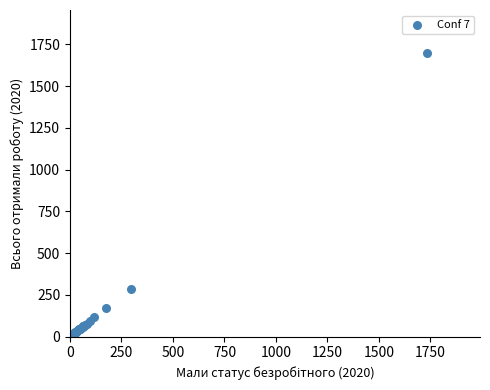

What Y value in the scatter plot is closest to 852?

286